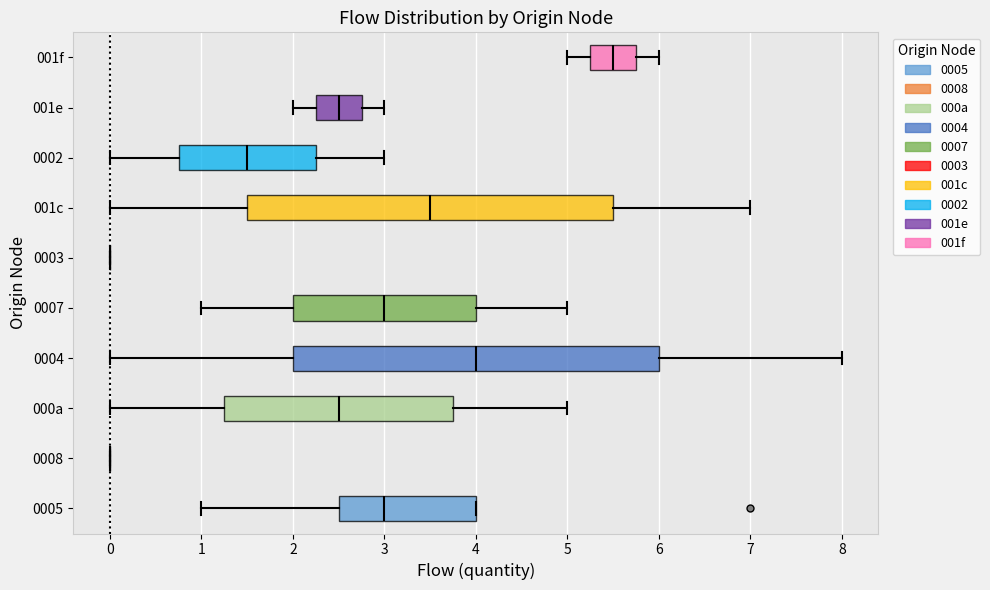

Where is the left edge of the box for 001c on the x-axis? The values are not printed on the chart, so give them approximately, as read against the axis.

1.5